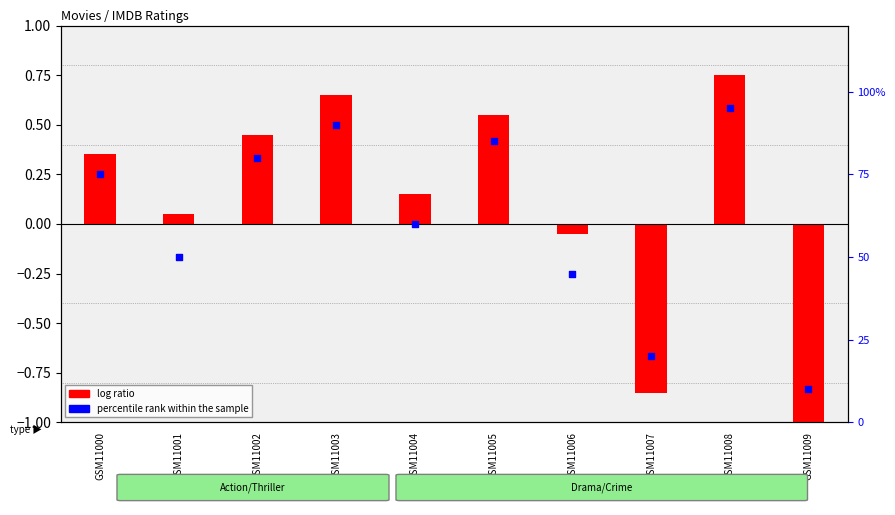

Which series has the largest total across all categories?

percentile rank within the sample